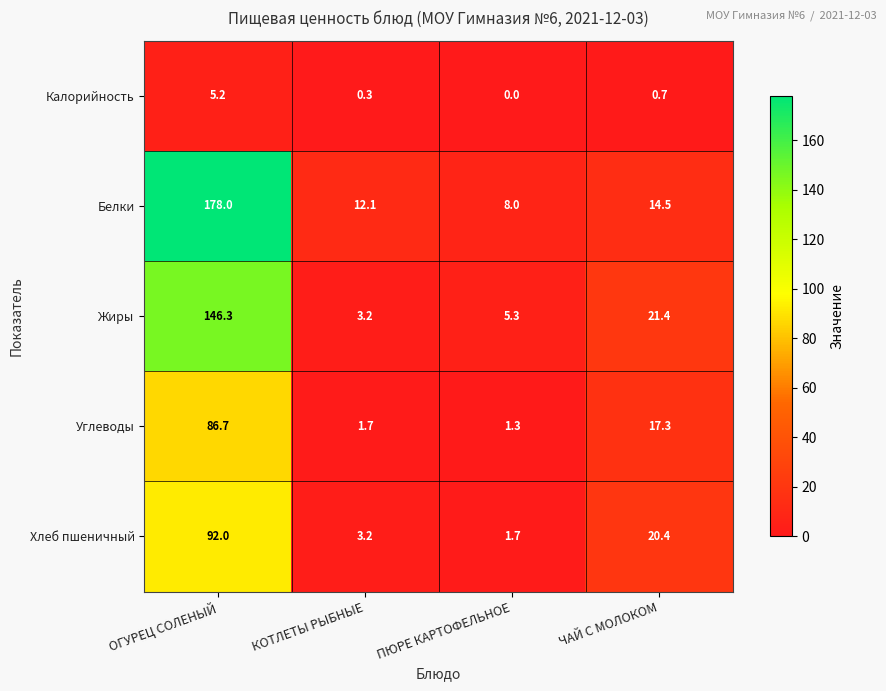

Where does the Углеводы series first go above 17?

ОГУРЕЦ СОЛЕНЫЙ